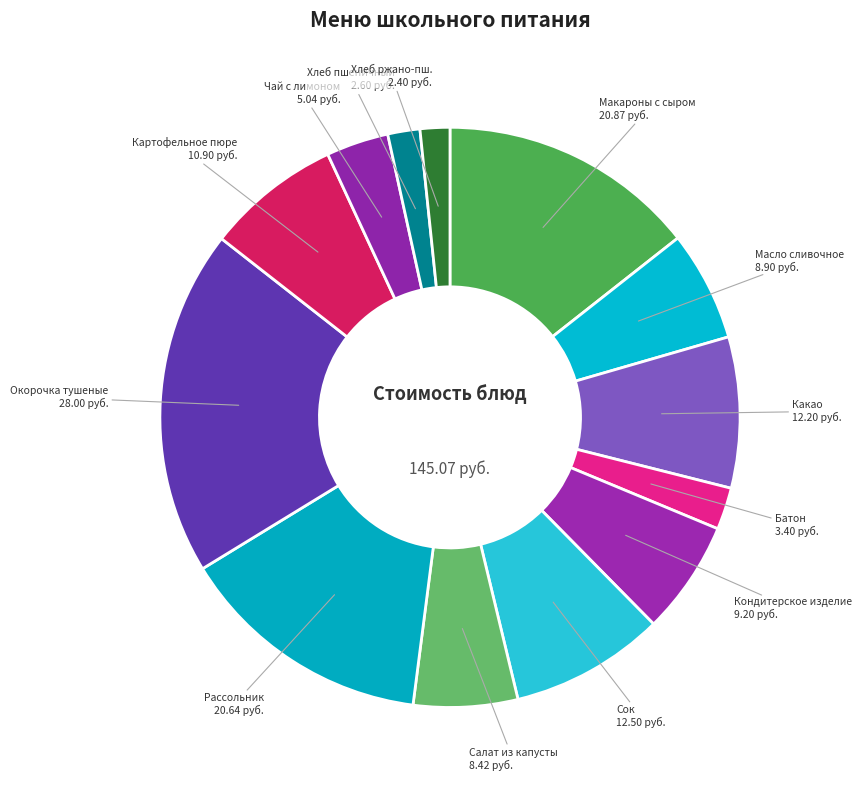

Rank the categories by value from lowest to highest.

Хлеб ржано-пшеничный, Хлеб пшеничный, Батон, Чай с лимоном, Салат из квашенной капусты, Масло сливочное, Кондитерское изделие, Картофельное пюре, Какао, Сок, Рассольник, Макароны отварные с сыром и маслом, Окорочка куриные тушеные